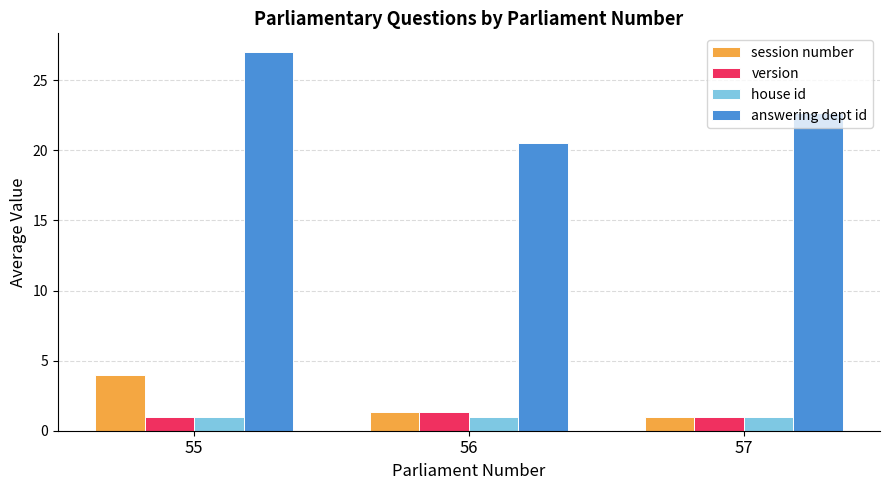

What value does the version series have at 57?

1.0